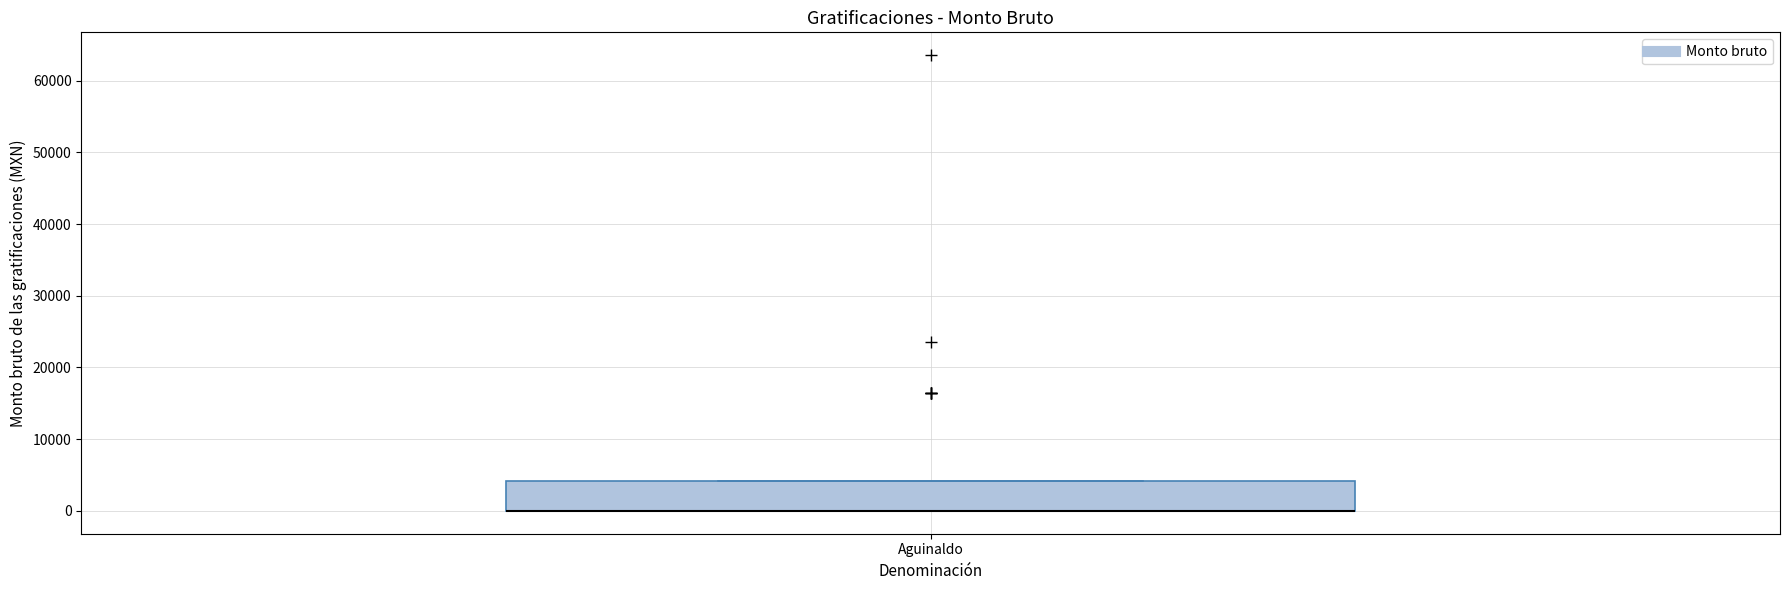

Where is the upper edge of the box for Aguinaldo on the y-axis? The values are not printed on the chart, so give them approximately, as read against the axis.

4000